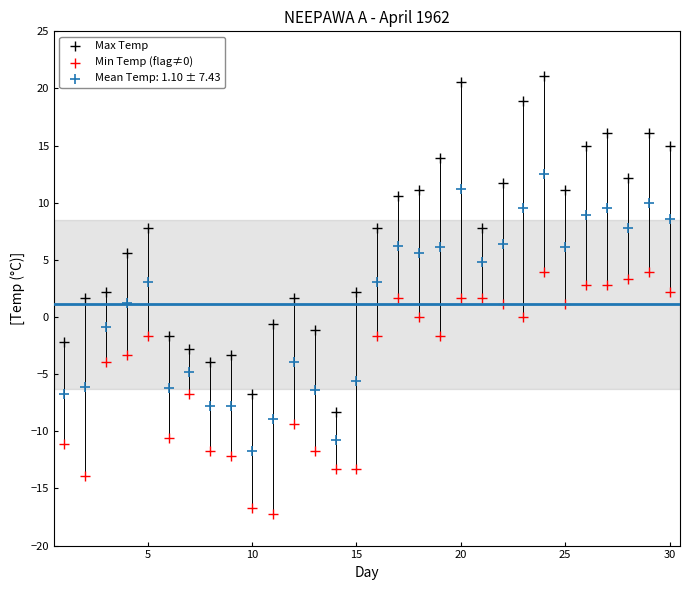

What is the X range (max minus min) for the scatter plot?

29.0